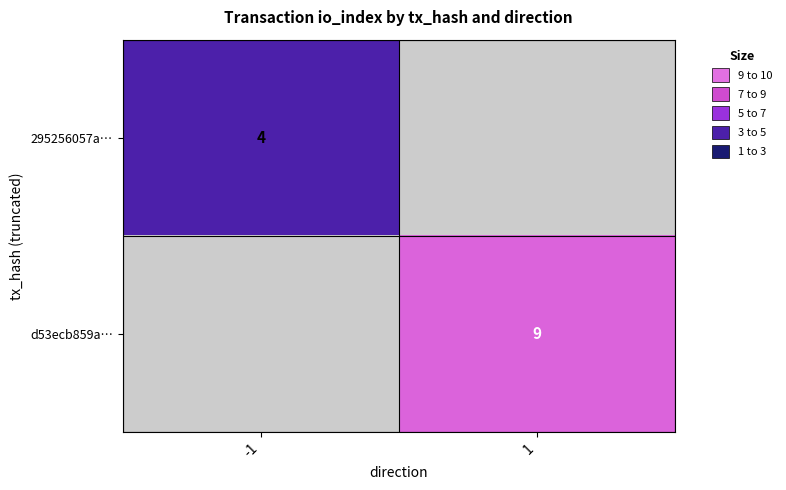

Is the value of d53ecb859a… at 1 greater than the value of 295256057a… at -1?

Yes